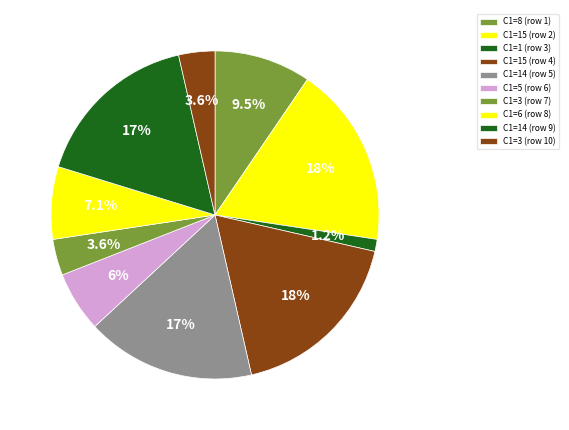

To the nearest percent, what is the average slice percentage?

10%